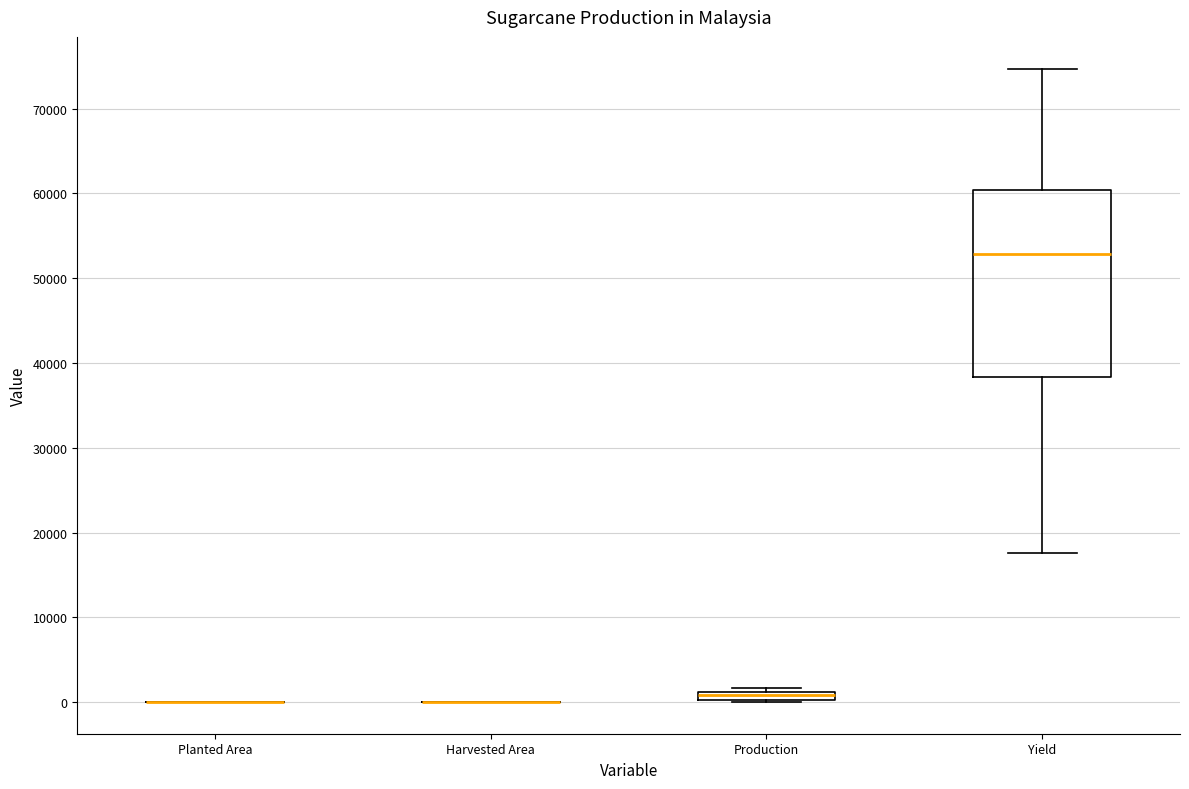

Which box is the tallest, from its lower edge to its upper edge?

Yield